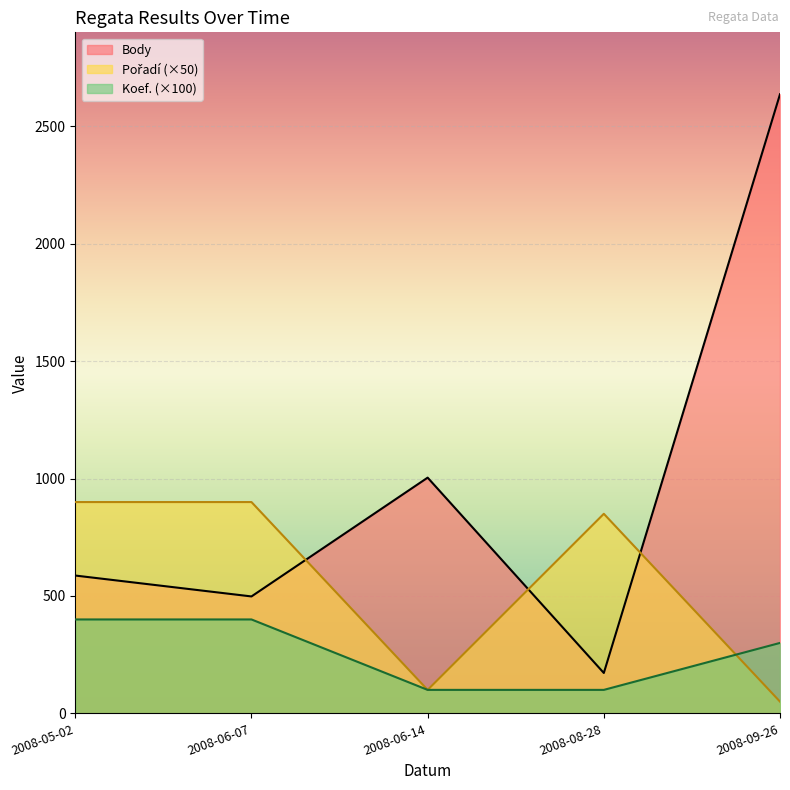

What is the difference between the Pořadí values at 2008-05-02 and 2008-06-14?

800